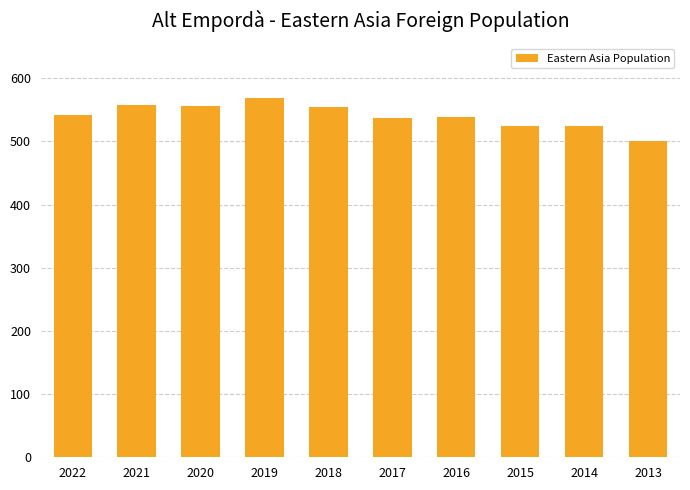

Is it true that the value at 2014 is 524?

True